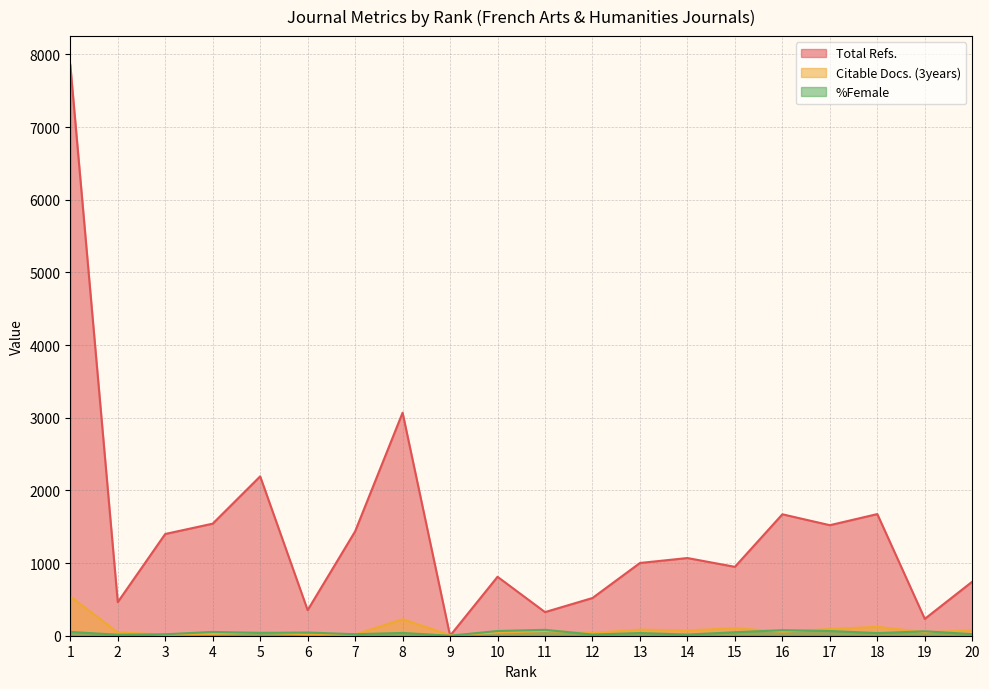

Reading right to left, list all the values displayed in this chart.

Total Refs.: 744	232	1674	1521	1671	948	1069	1001	519	325	811	0	3069	1436	352	2193	1542	1400	462	7858
Citable Docs. (3years): 72	49	122	92	56	104	73	84	40	65	43	9	227	17	17	45	25	15	46	540
%Female: 22	61	36	65	76	48	16	37	16	81	65	0	38	21	44	39	52	20	14	52